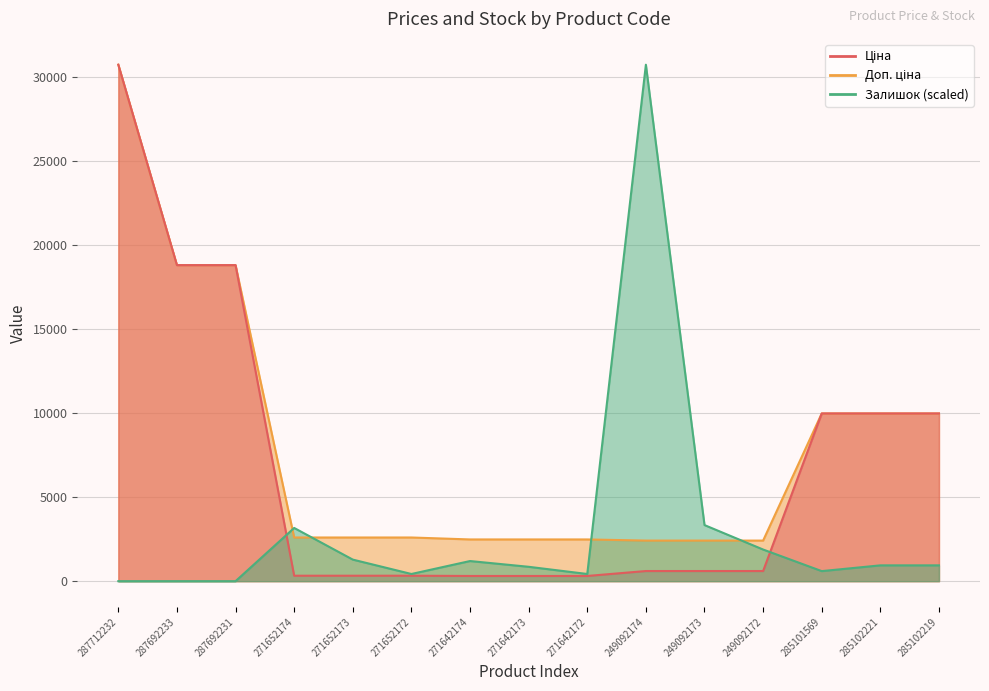

Rank the series by their average value, from lowest to highest.

Залишок, Ціна, Доп. ціна